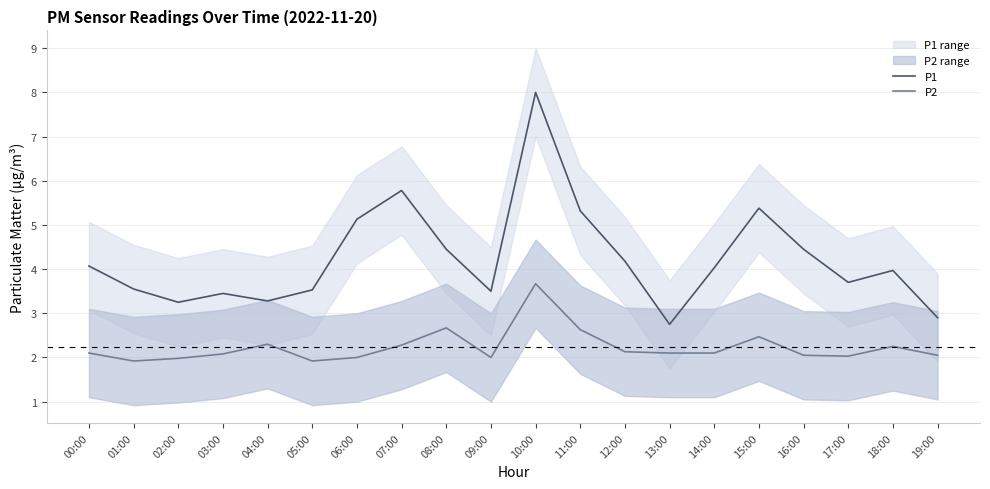

At which category is the sum across all series the highest?

10:00